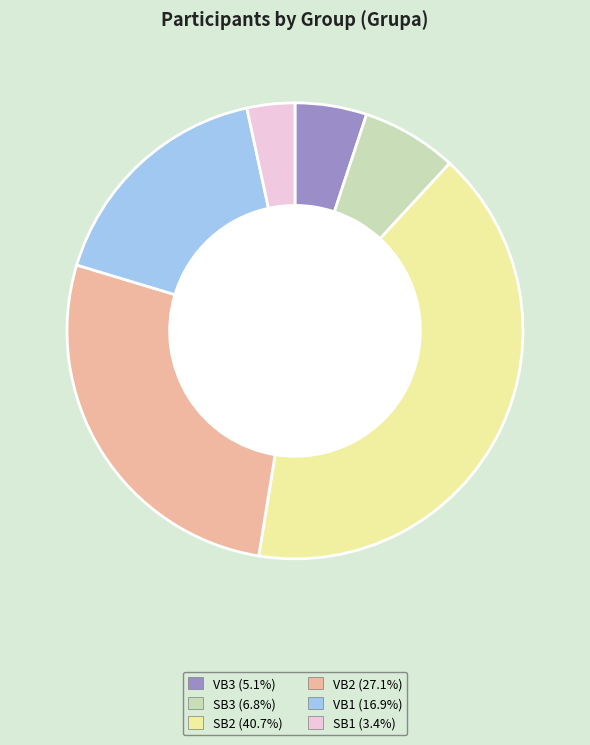

How many segments does this pie chart have?

6